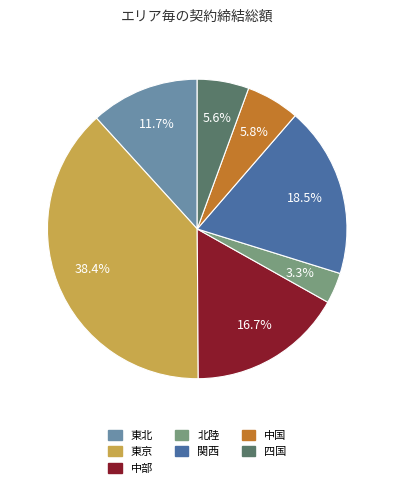

True or false: 関西 accounts for 28% of the total.

False